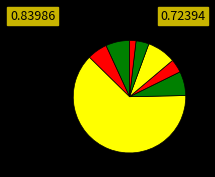

What is the majority slice?

CA